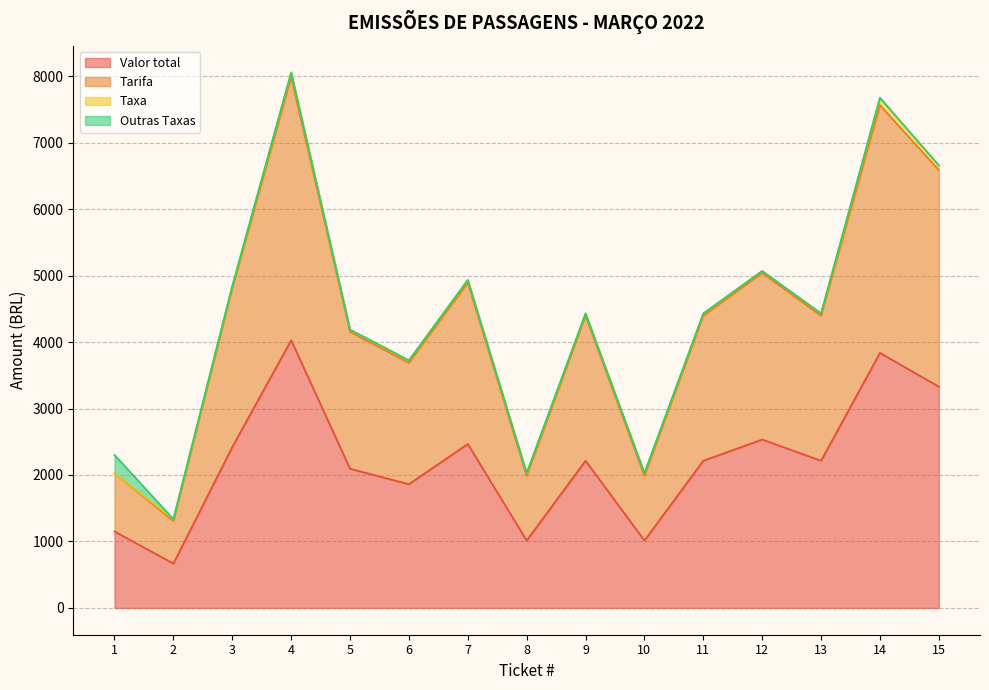

Is it true that Valor total equals 1151.0 at 1?

True